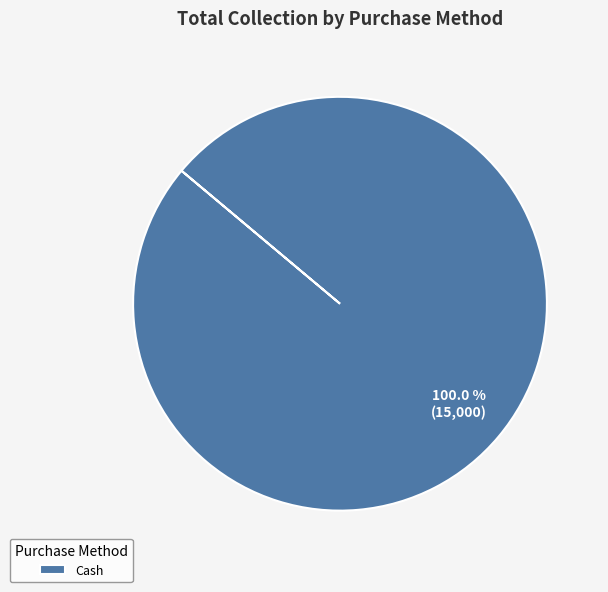

Rank the categories by value from highest to lowest.

Cash